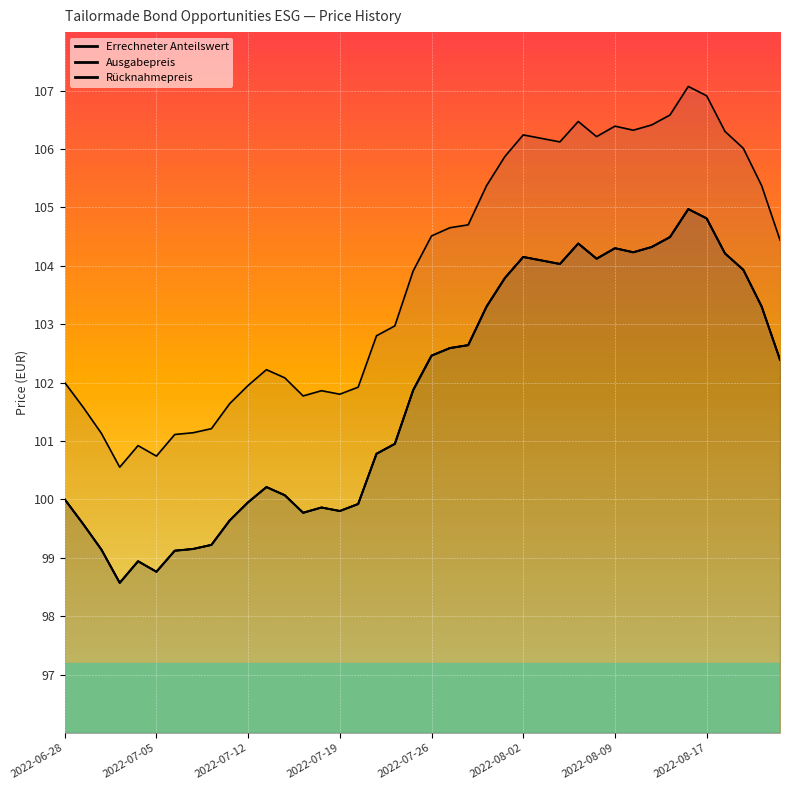

Reading left to right, what are all the values shown in this chart?

Errechneter Anteilswert: 2022-06-28=100.0	2022-06-29=99.6	2022-06-30=99.1	2022-07-01=98.6	2022-07-04=98.9	2022-07-05=98.8	2022-07-06=99.1	2022-07-07=99.2	2022-07-08=99.2	2022-07-11=99.6	2022-07-12=100.0	2022-07-13=100.2	2022-07-14=100.1	2022-07-15=99.8	2022-07-18=99.9	2022-07-19=99.8	2022-07-20=99.9	2022-07-21=100.8	2022-07-22=101.0	2022-07-25=101.9	2022-07-26=102.5	2022-07-27=102.6	2022-07-28=102.6	2022-07-29=103.3	2022-08-01=103.8	2022-08-02=104.2	2022-08-03=104.1	2022-08-04=104.0	2022-08-05=104.4	2022-08-08=104.1	2022-08-09=104.3	2022-08-10=104.2	2022-08-11=104.3	2022-08-12=104.5	2022-08-16=105.0	2022-08-17=104.8	2022-08-18=104.2	2022-08-19=103.9	2022-08-22=103.3	2022-08-23=102.4
Ausgabepreis: 2022-06-28=102.0	2022-06-29=101.6	2022-06-30=101.1	2022-07-01=100.5	2022-07-04=100.9	2022-07-05=100.7	2022-07-06=101.1	2022-07-07=101.1	2022-07-08=101.2	2022-07-11=101.6	2022-07-12=102.0	2022-07-13=102.2	2022-07-14=102.1	2022-07-15=101.8	2022-07-18=101.9	2022-07-19=101.8	2022-07-20=101.9	2022-07-21=102.8	2022-07-22=103.0	2022-07-25=103.9	2022-07-26=104.5	2022-07-27=104.7	2022-07-28=104.7	2022-07-29=105.4	2022-08-01=105.9	2022-08-02=106.2	2022-08-03=106.2	2022-08-04=106.1	2022-08-05=106.5	2022-08-08=106.2	2022-08-09=106.4	2022-08-10=106.3	2022-08-11=106.4	2022-08-12=106.6	2022-08-16=107.1	2022-08-17=106.9	2022-08-18=106.3	2022-08-19=106.0	2022-08-22=105.4	2022-08-23=104.4
Rücknahmepreis: 2022-06-28=100.0	2022-06-29=99.6	2022-06-30=99.1	2022-07-01=98.6	2022-07-04=98.9	2022-07-05=98.8	2022-07-06=99.1	2022-07-07=99.2	2022-07-08=99.2	2022-07-11=99.6	2022-07-12=100.0	2022-07-13=100.2	2022-07-14=100.1	2022-07-15=99.8	2022-07-18=99.9	2022-07-19=99.8	2022-07-20=99.9	2022-07-21=100.8	2022-07-22=101.0	2022-07-25=101.9	2022-07-26=102.5	2022-07-27=102.6	2022-07-28=102.6	2022-07-29=103.3	2022-08-01=103.8	2022-08-02=104.2	2022-08-03=104.1	2022-08-04=104.0	2022-08-05=104.4	2022-08-08=104.1	2022-08-09=104.3	2022-08-10=104.2	2022-08-11=104.3	2022-08-12=104.5	2022-08-16=105.0	2022-08-17=104.8	2022-08-18=104.2	2022-08-19=103.9	2022-08-22=103.3	2022-08-23=102.4